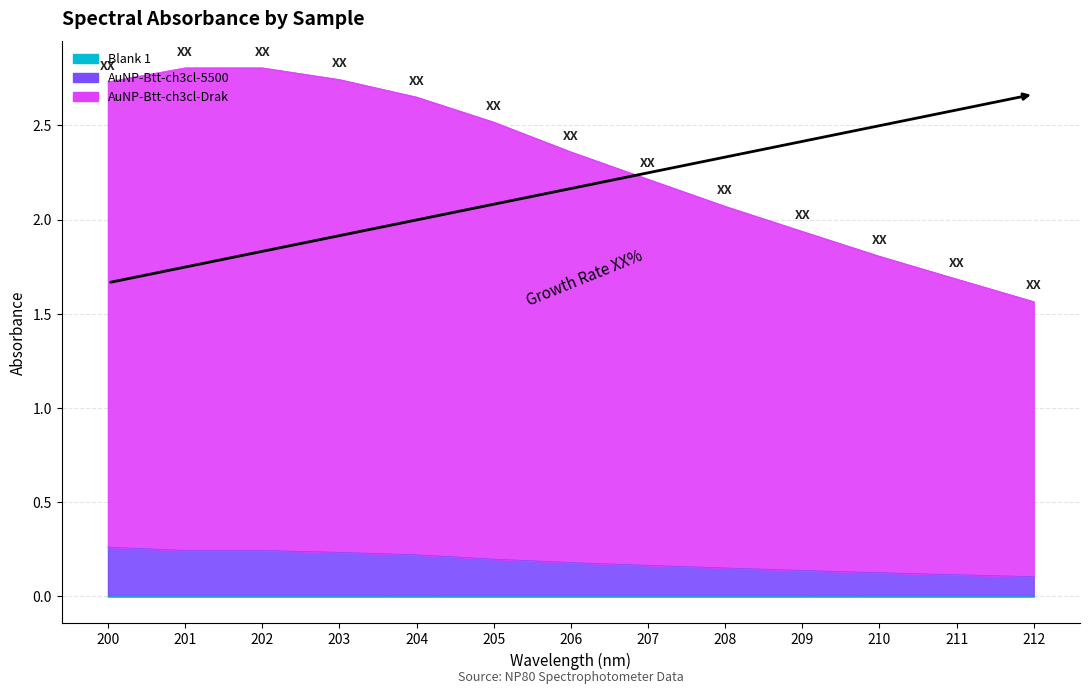

At which label does AuNP-Btt-ch3cl-Drak first exceed 2?

200